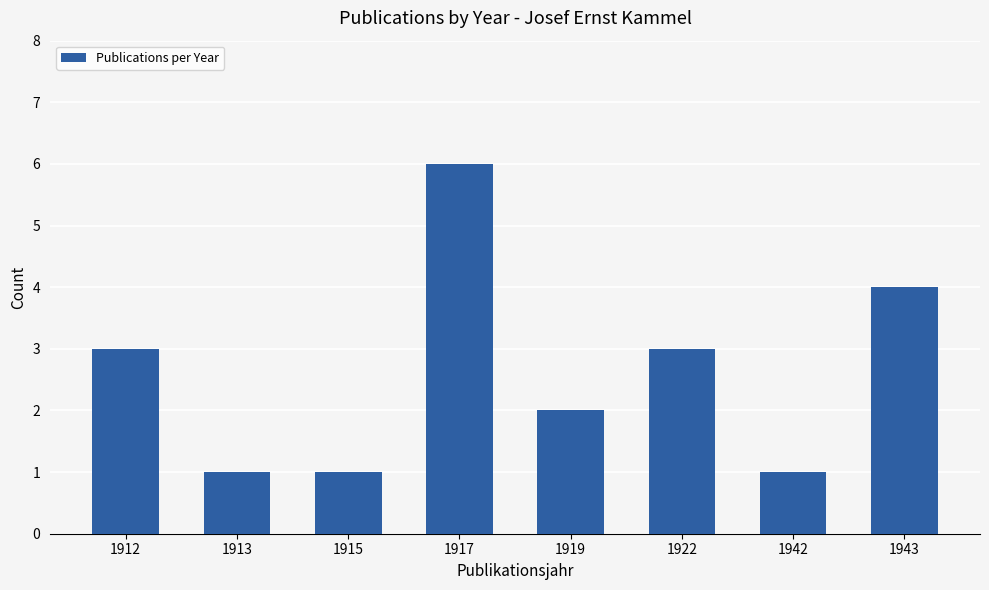

How many values are between 1 and 4?

7